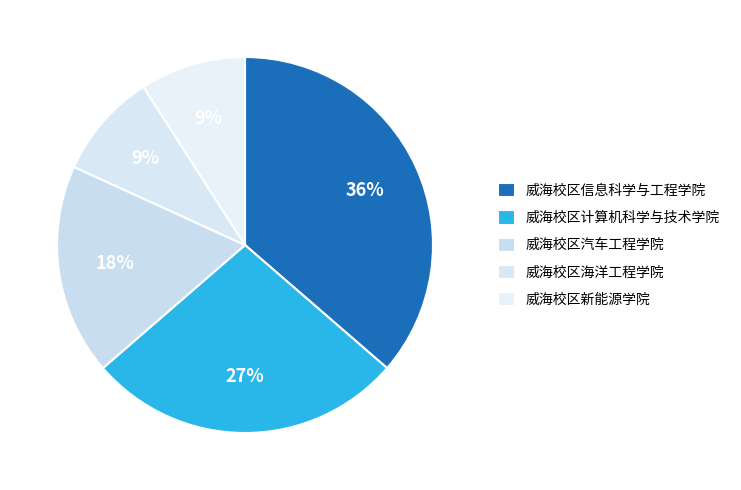

Approximately how many times larger is the value at 威海校区信息科学与工程学院 compared to 威海校区海洋工程学院?

4.0